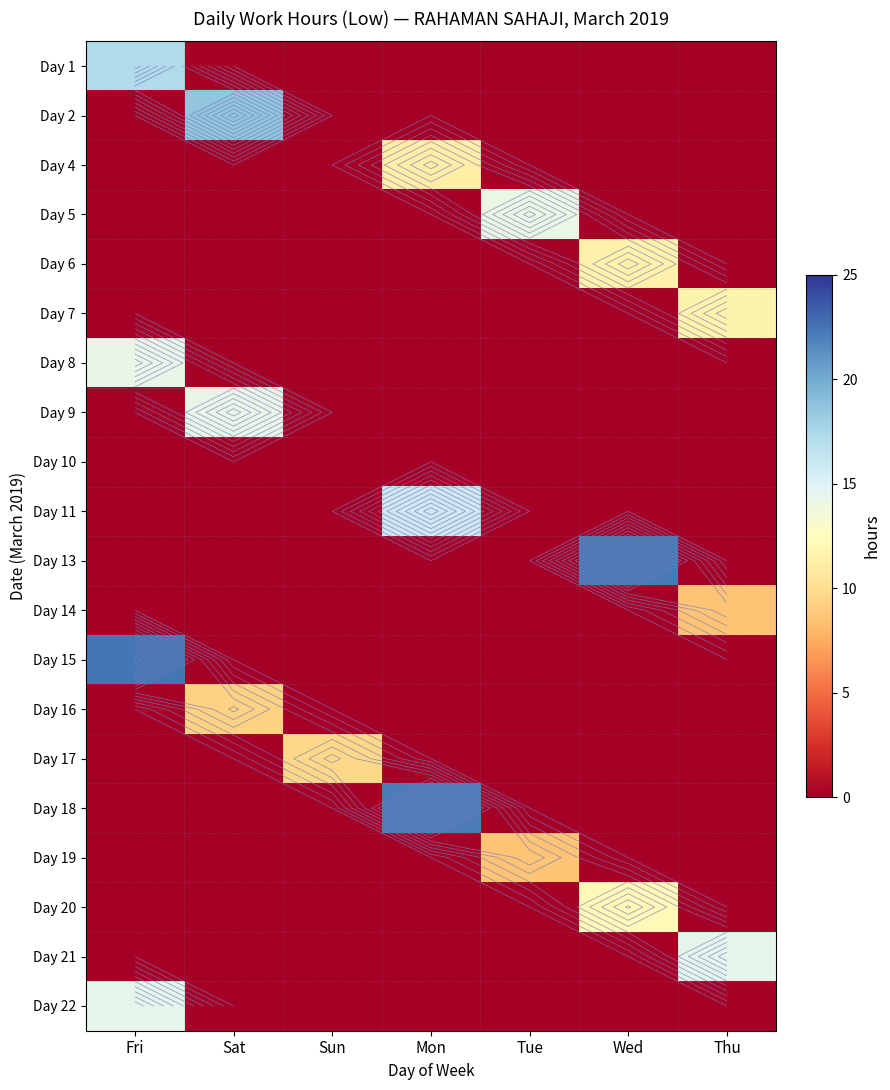

List the series in order of their peak value, highest first.

Day 15, Day 13, Day 18, Day 2, Day 1, Day 11, Day 22, Day 21, Day 8, Day 9, Day 5, Day 20, Day 7, Day 6, Day 4, Day 17, Day 16, Day 19, Day 14, Day 10